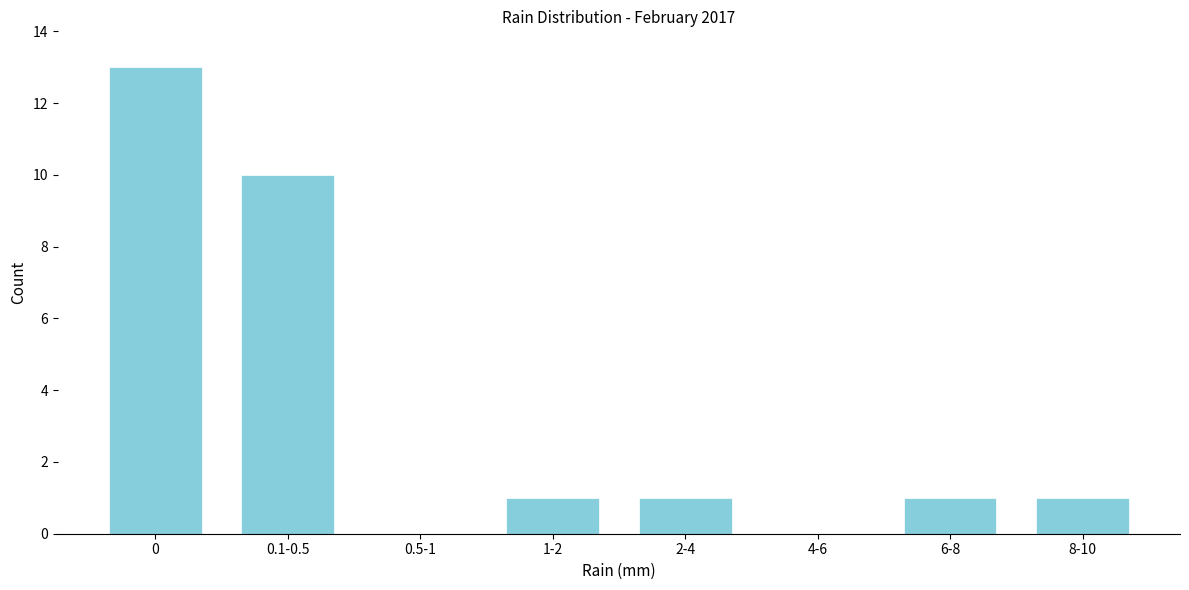

Reading right to left, what are all the values shown in this chart?

8-10=1	6-8=1	4-6=0	2-4=1	1-2=1	0.5-1=0	0.1-0.5=10	0=13